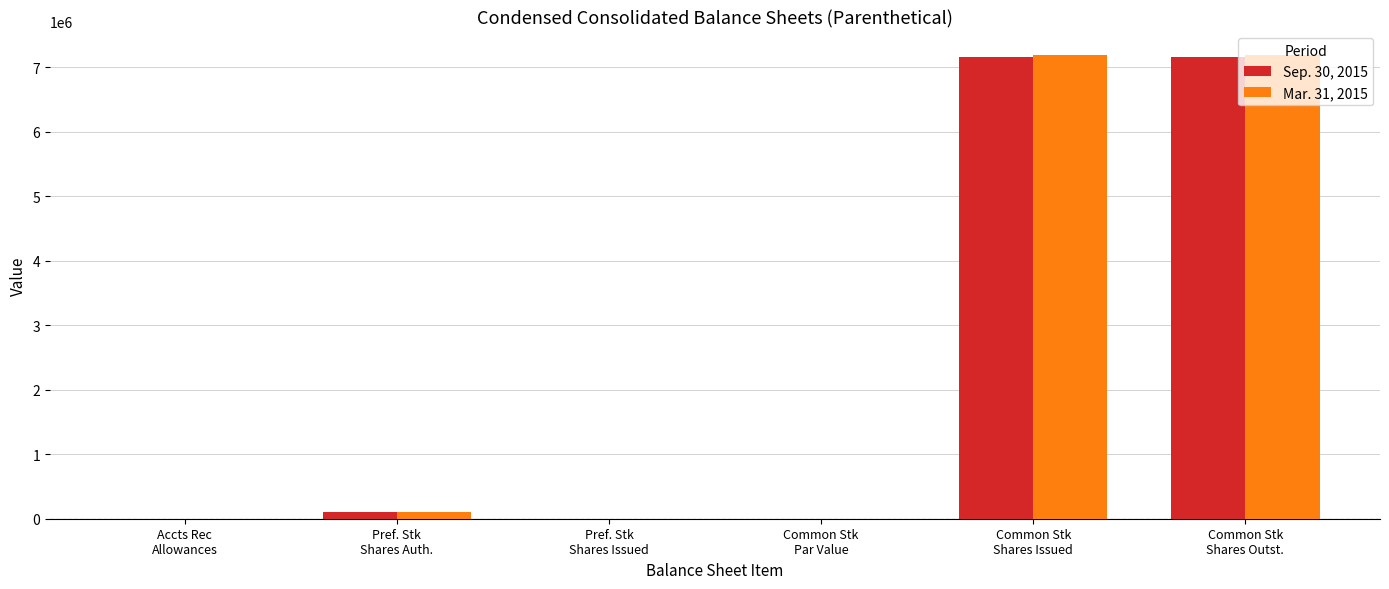

Where is Mar. 31, 2015 nearest to the value 3596623?

Pref. Stk
Shares Auth.